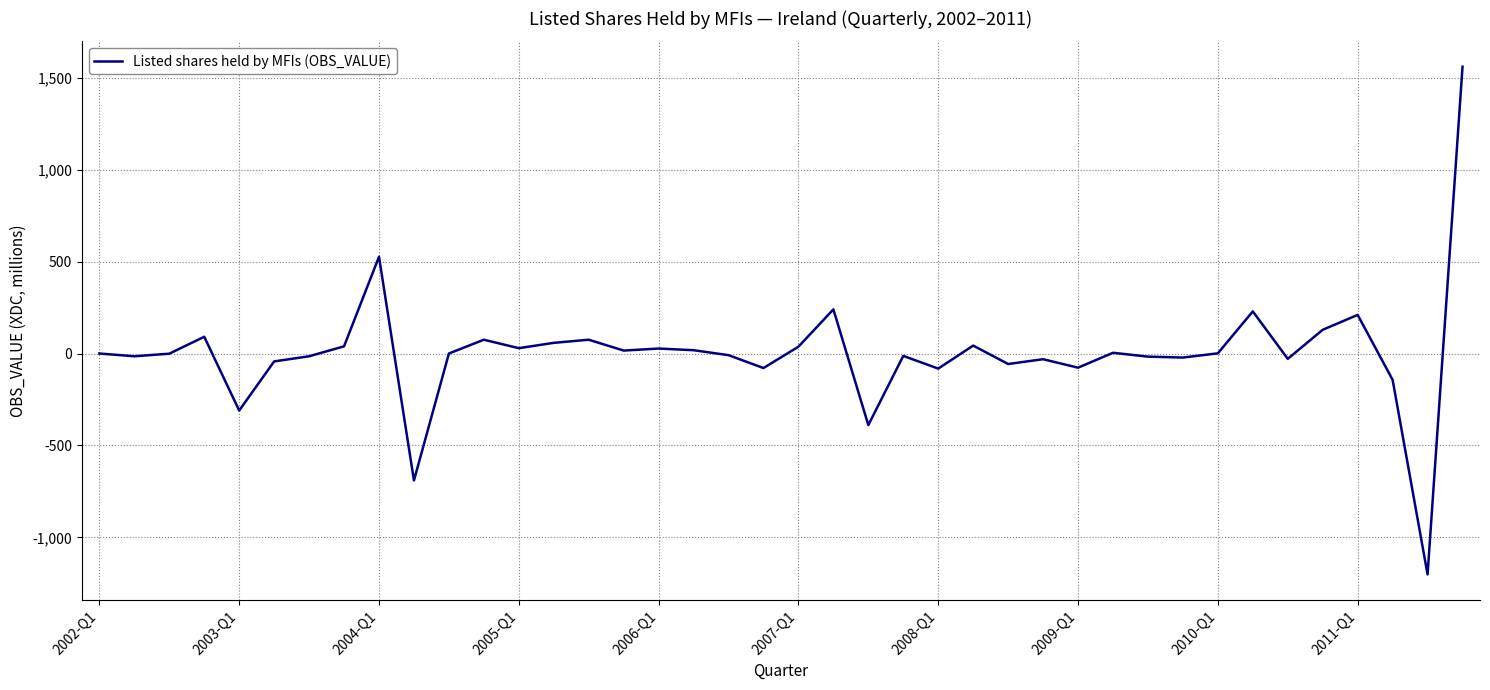

What is the minimum value shown in the chart?

-1201